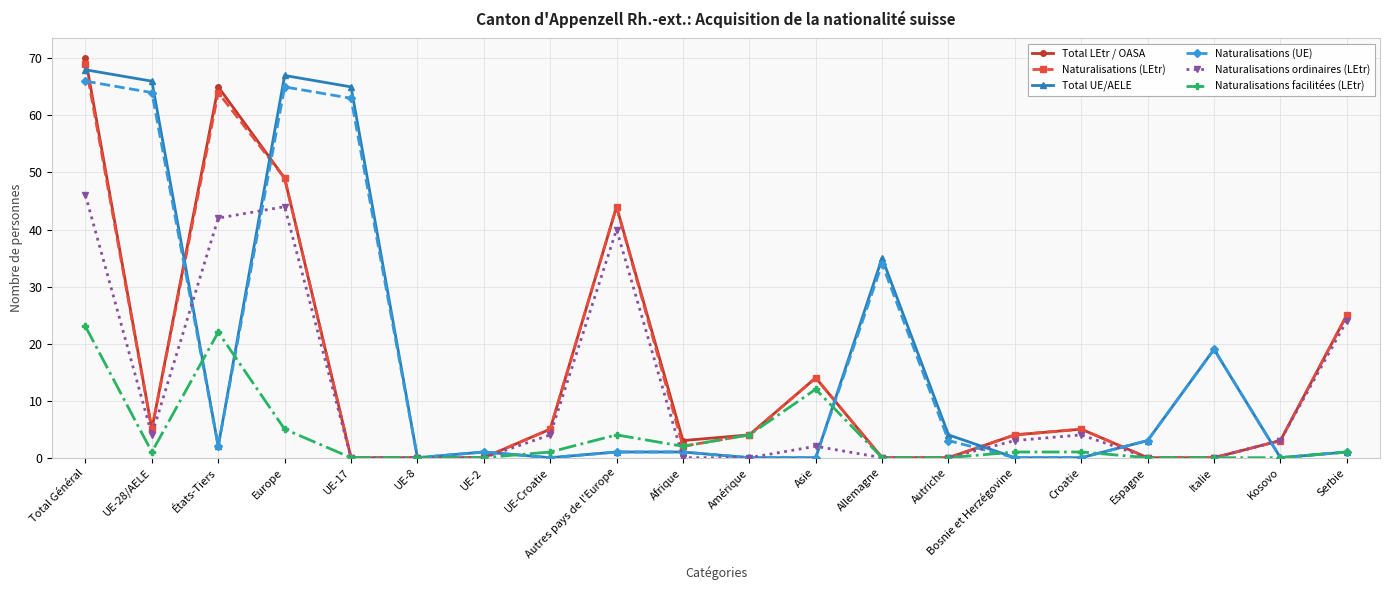

Where is the first local minimum for Total LEtr / OASA?

UE-28/AELE